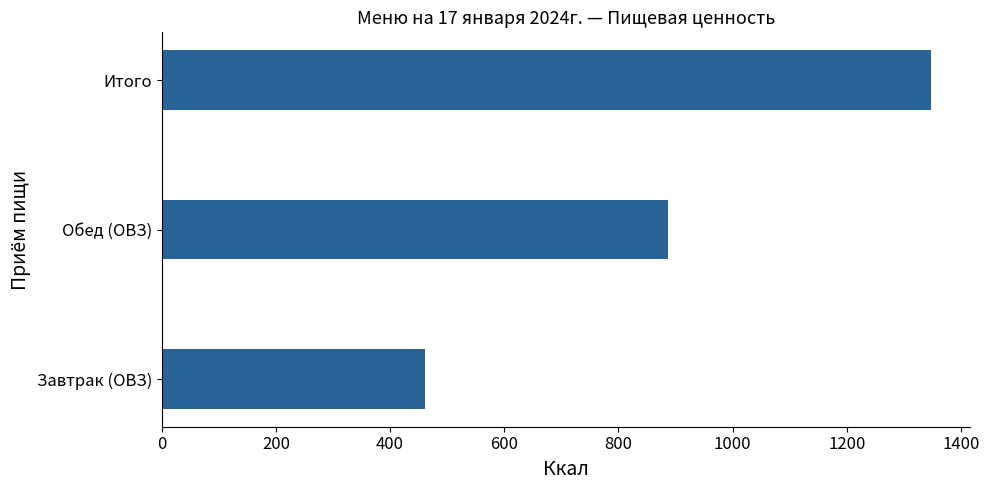

Where is the data nearest to the value 904?

Обед (ОВЗ)